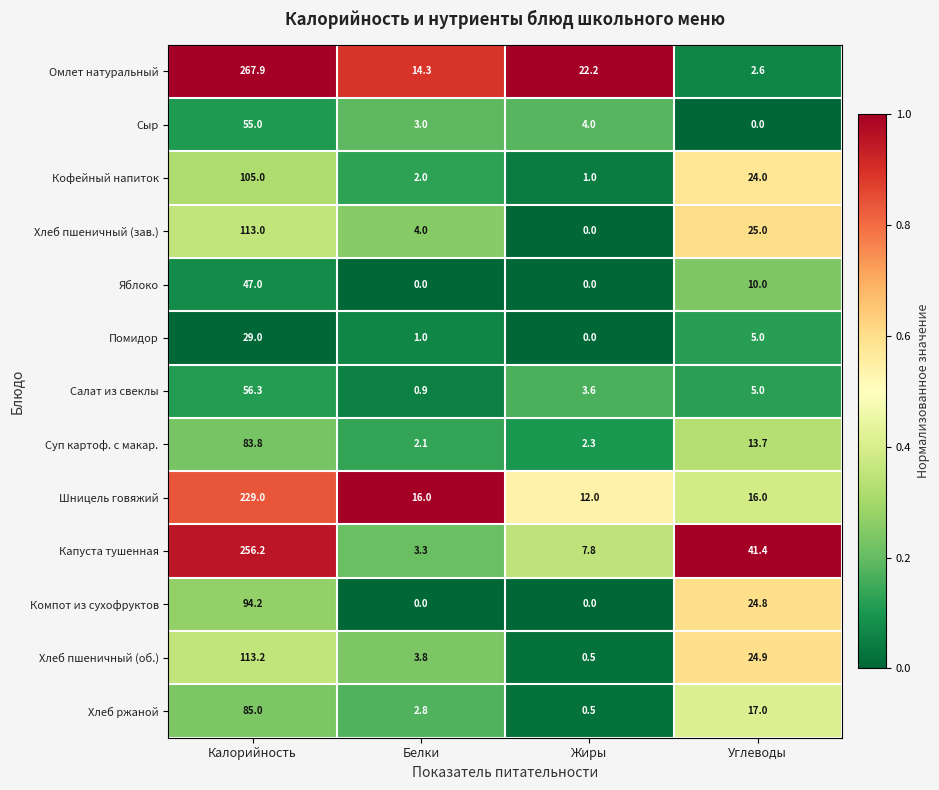

What is the difference between the second highest and second lowest values in the Хлеб пшеничный (об.) series?

21.1